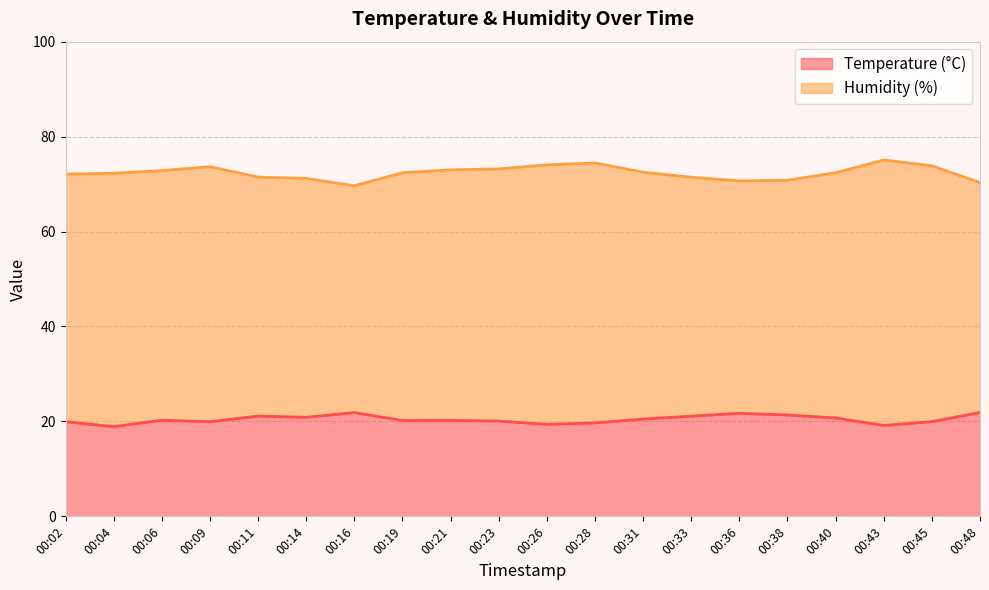

What is the value of the Humidity (%) point at the 13th from the left?

72.5